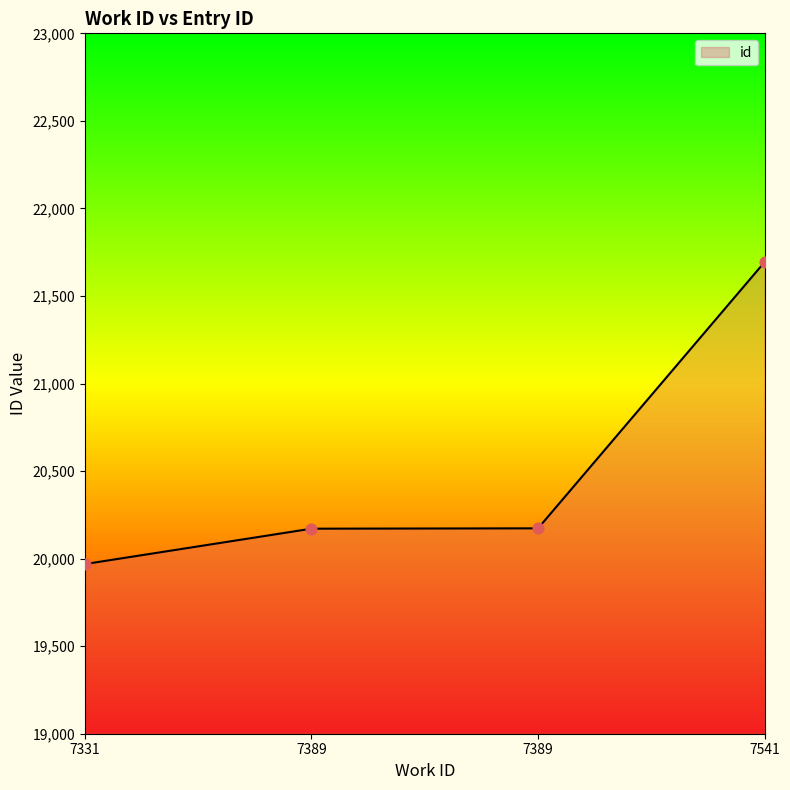

What is the change in value from 7331 to 7389?

+202